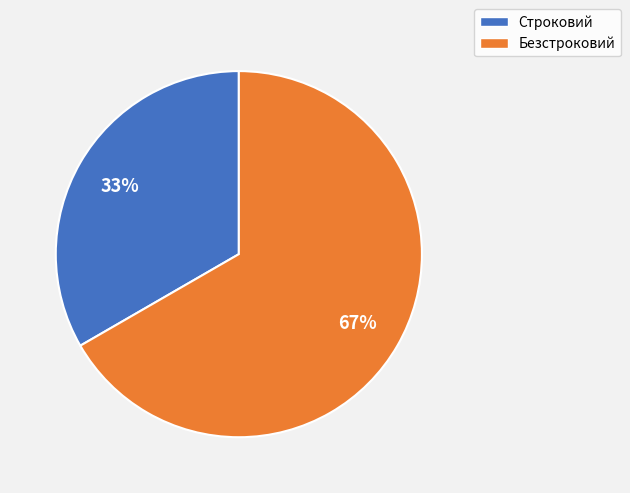

To the nearest percent, what is the combined percentage of Строковий and Безстроковий?

100%